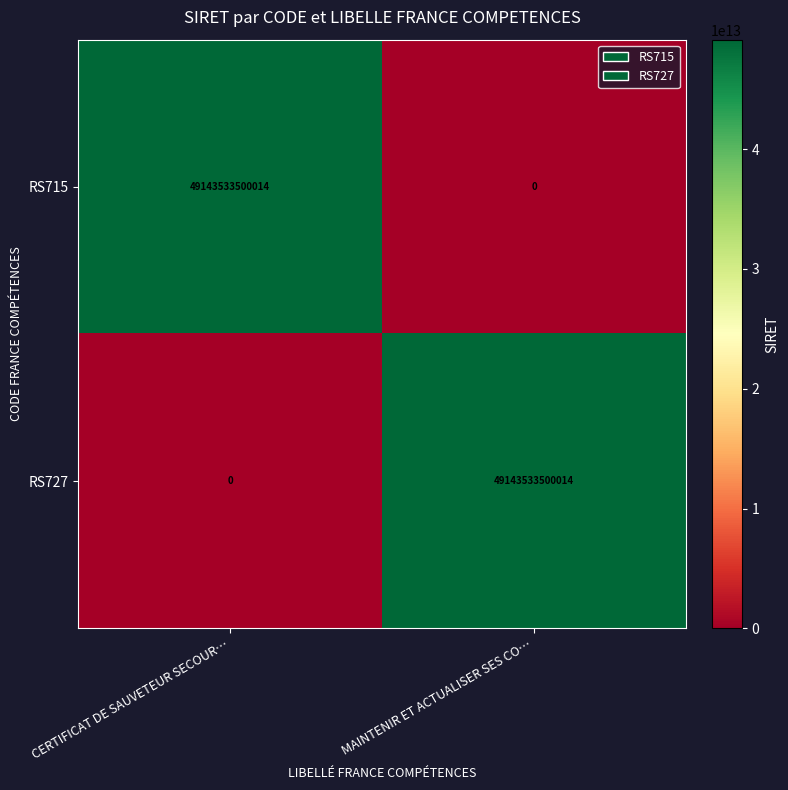

What is the difference between the maximum and minimum values in the RS715 series?

49143533500014